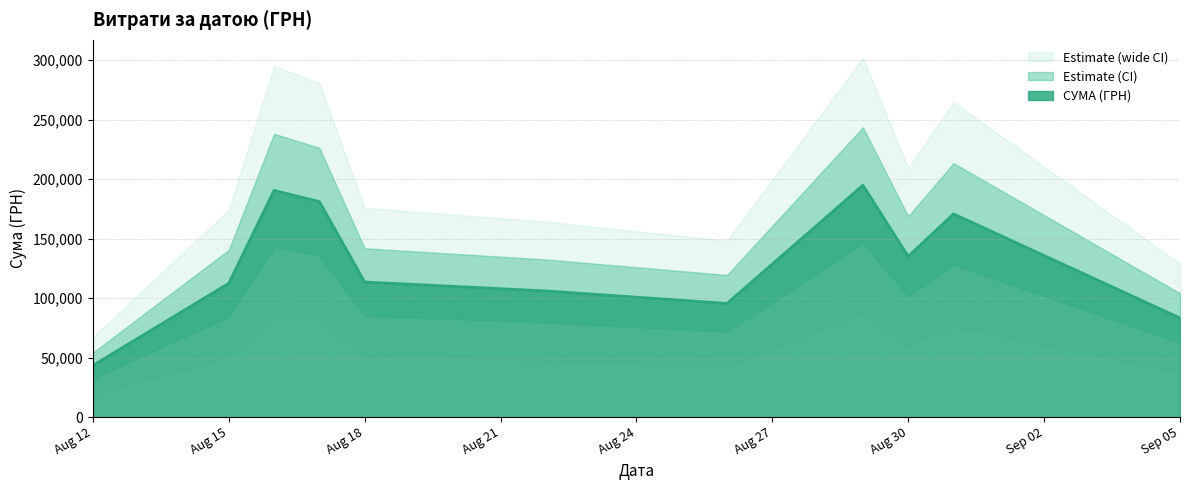

The value at 25 is 799.9. True or false?

False